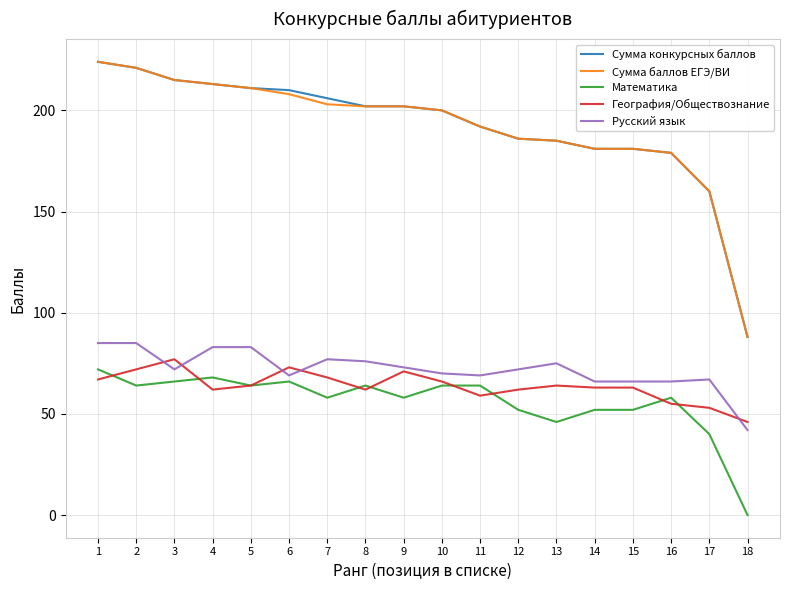

What are all the series names shown in the legend?

Сумма конкурсных баллов, Сумма баллов ЕГЭ/ВИ, Математика, География/Обществознание, Русский язык